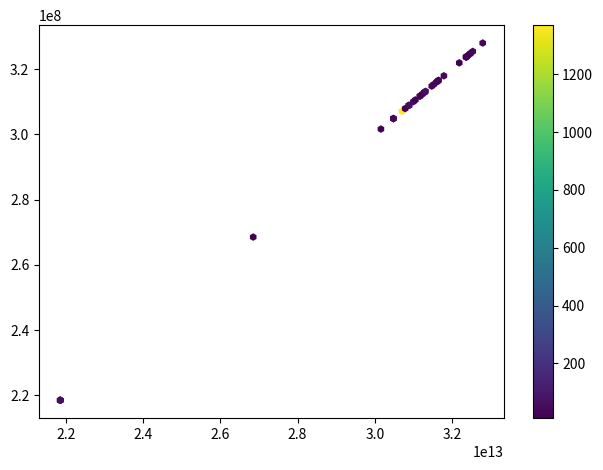

What Y value in the scatter plot is closest to 273230643?

268501459